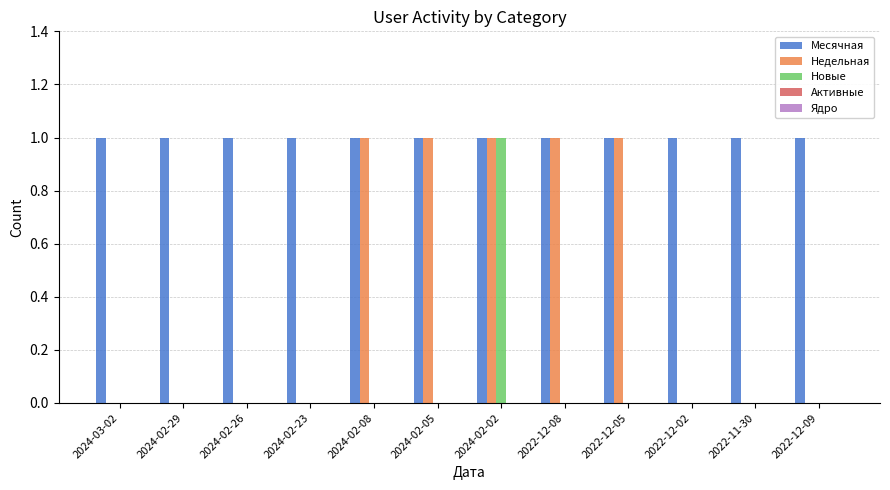

Is the value of Месячная at 2024-03-02 greater than the value of Недельная at 2022-11-30?

Yes